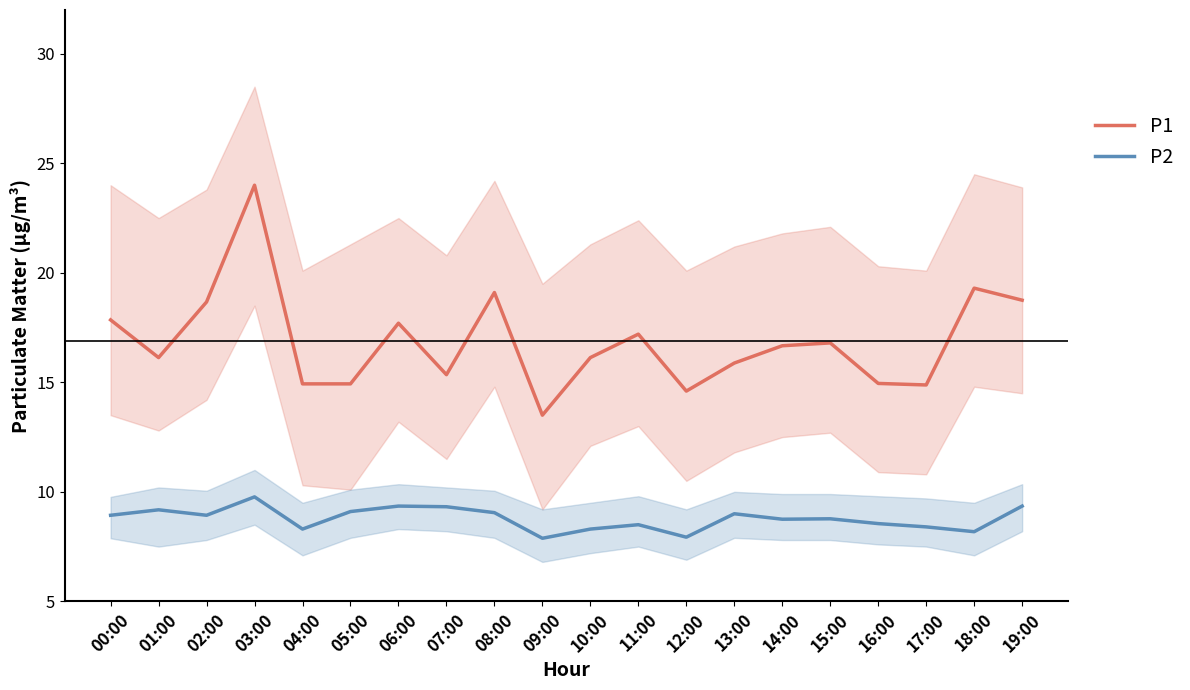

True or false: P1 has a value of 14.9 at 16:00.

True